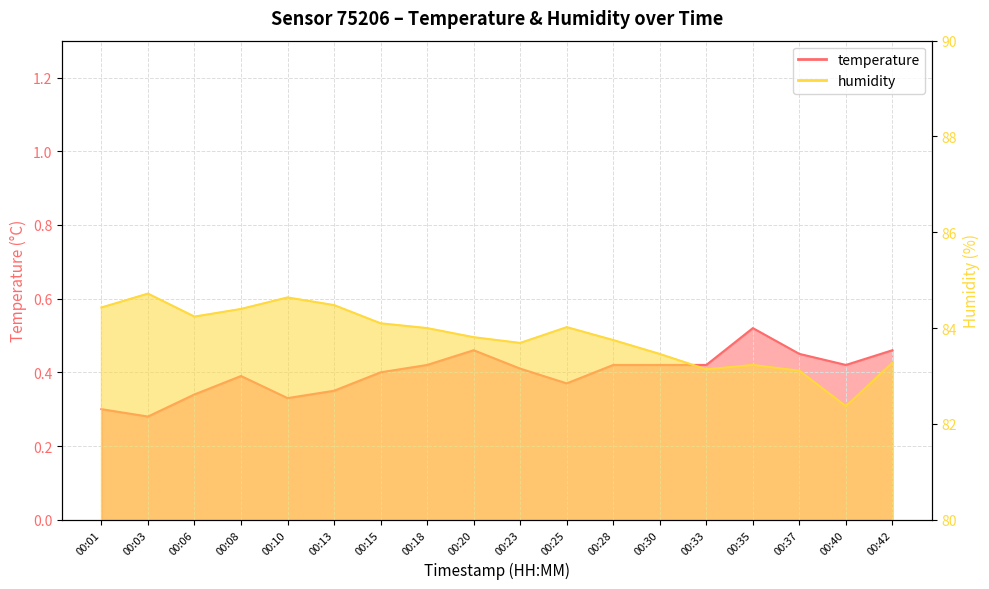

Reading left to right, list all the values displayed in this chart.

temperature: 0.3	0.3	0.3	0.4	0.3	0.3	0.4	0.4	0.5	0.4	0.4	0.4	0.4	0.4	0.5	0.5	0.4	0.5
humidity: 84.4	84.7	84.2	84.4	84.6	84.5	84.1	84.0	83.8	83.7	84.0	83.8	83.5	83.1	83.2	83.1	82.4	83.3